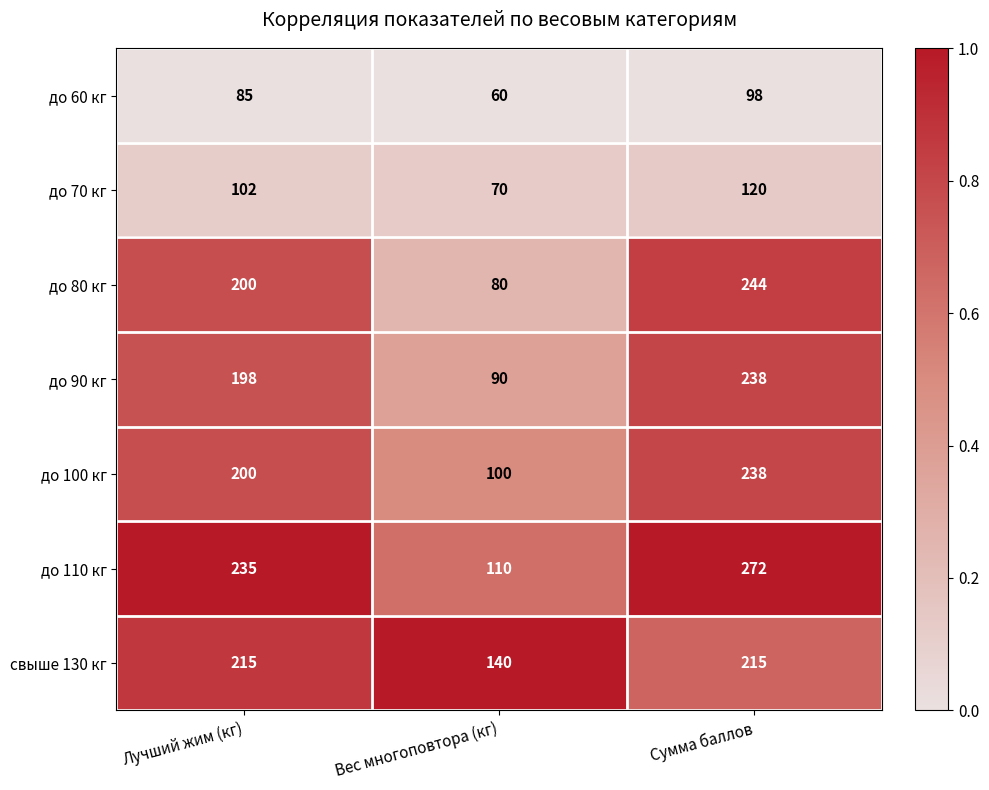

Count the до 110 кг values in the range 110 to 272.

3